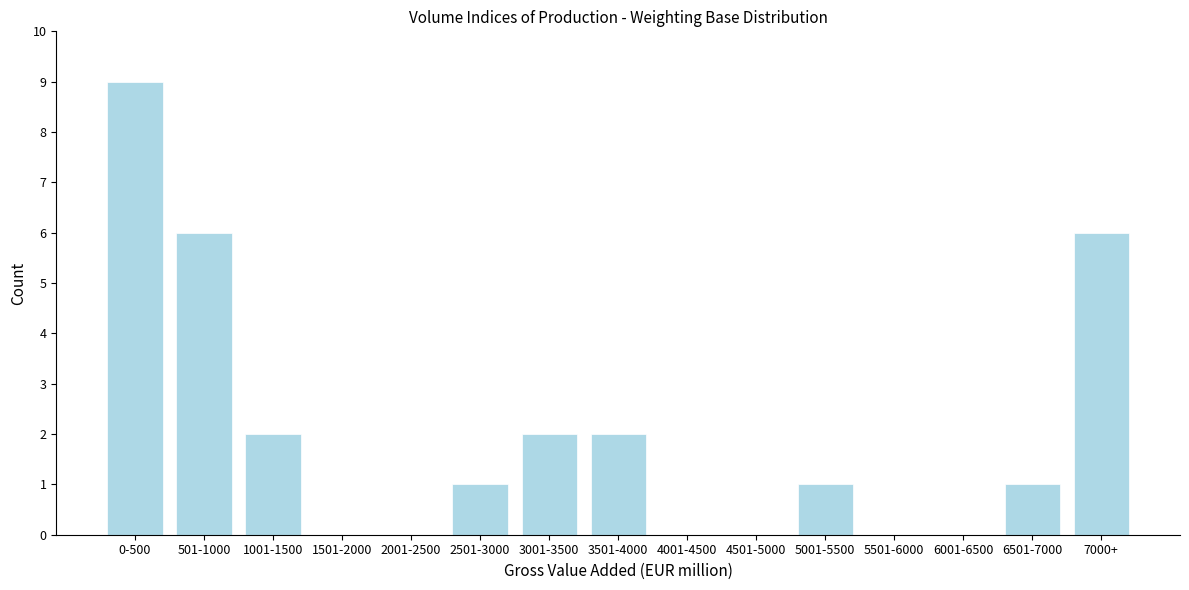

Reading left to right, transcribe all the data shown in this chart.

0-500=9	501-1000=6	1001-1500=2	1501-2000=0	2001-2500=0	2501-3000=1	3001-3500=2	3501-4000=2	4001-4500=0	4501-5000=0	5001-5500=1	5501-6000=0	6001-6500=0	6501-7000=1	7000+=6